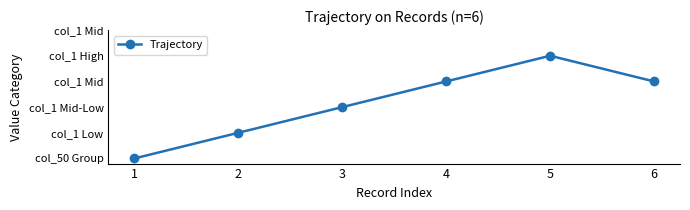

Where does the data first go above 3?

5